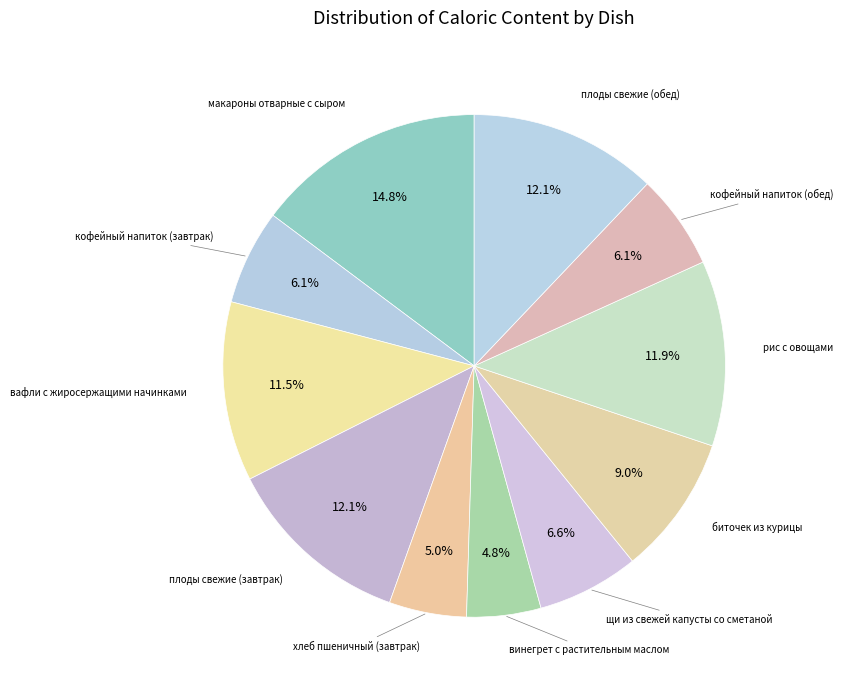

Count the number of slices in the pie.

11